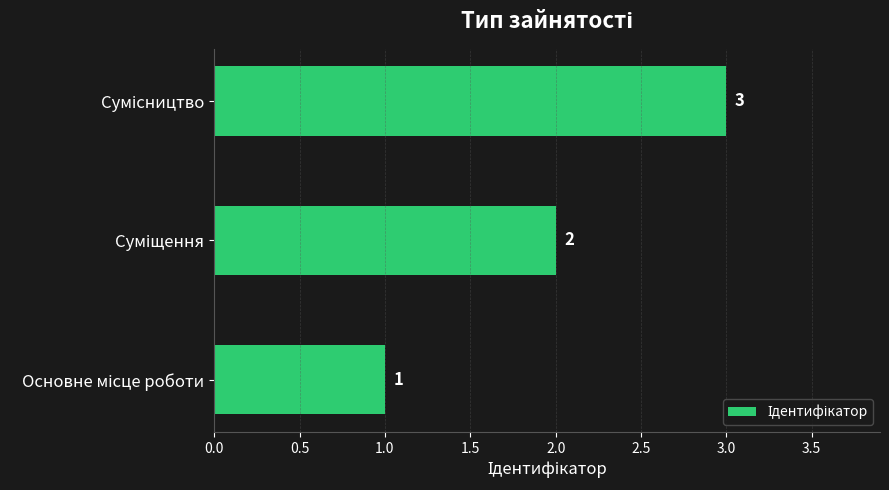

What is the average value?

2